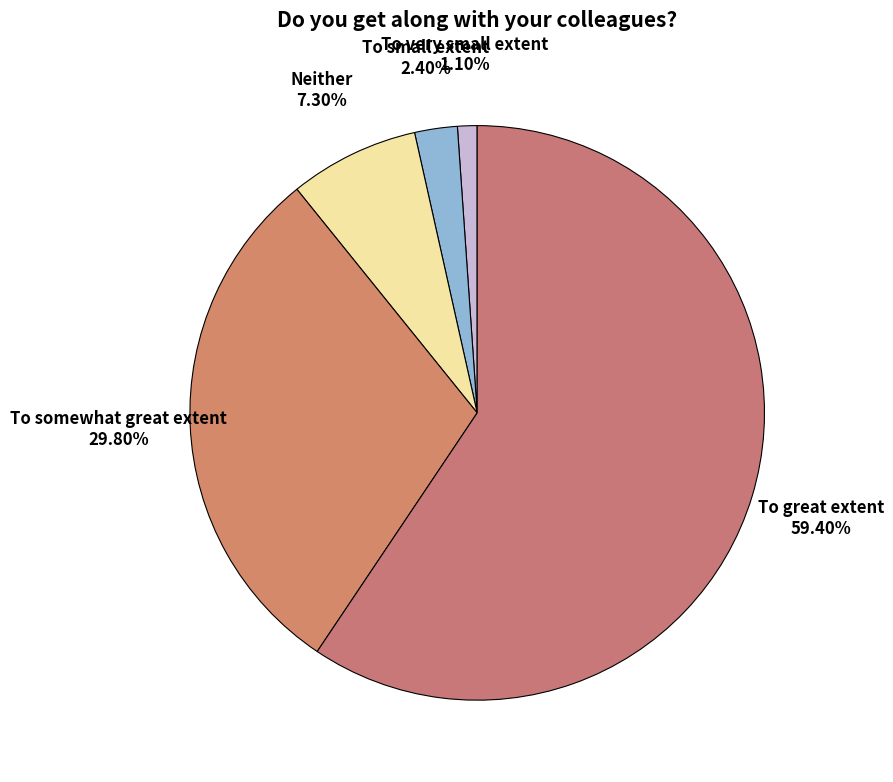

To the nearest percent, what is the difference between the largest and smallest slice percentages?

58%